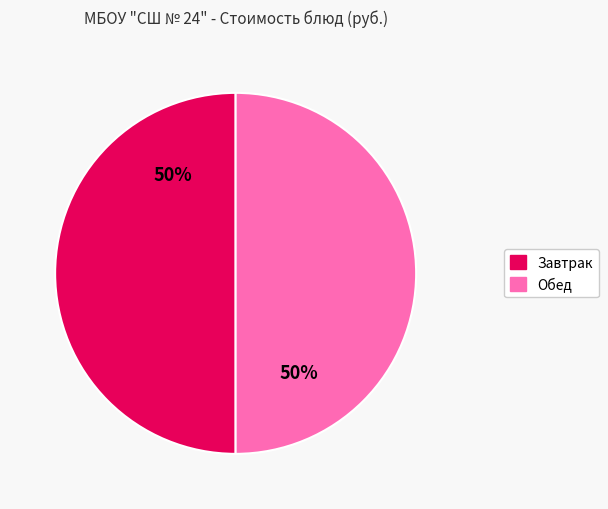

How many segments does this pie chart have?

2